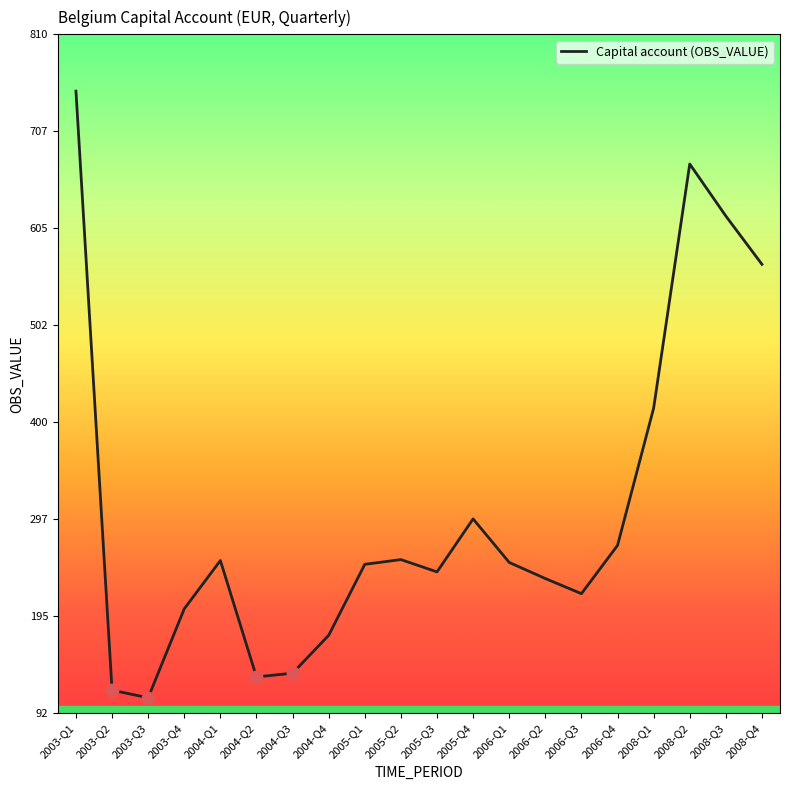

Where is the data nearest to the value 429?

2008-Q1